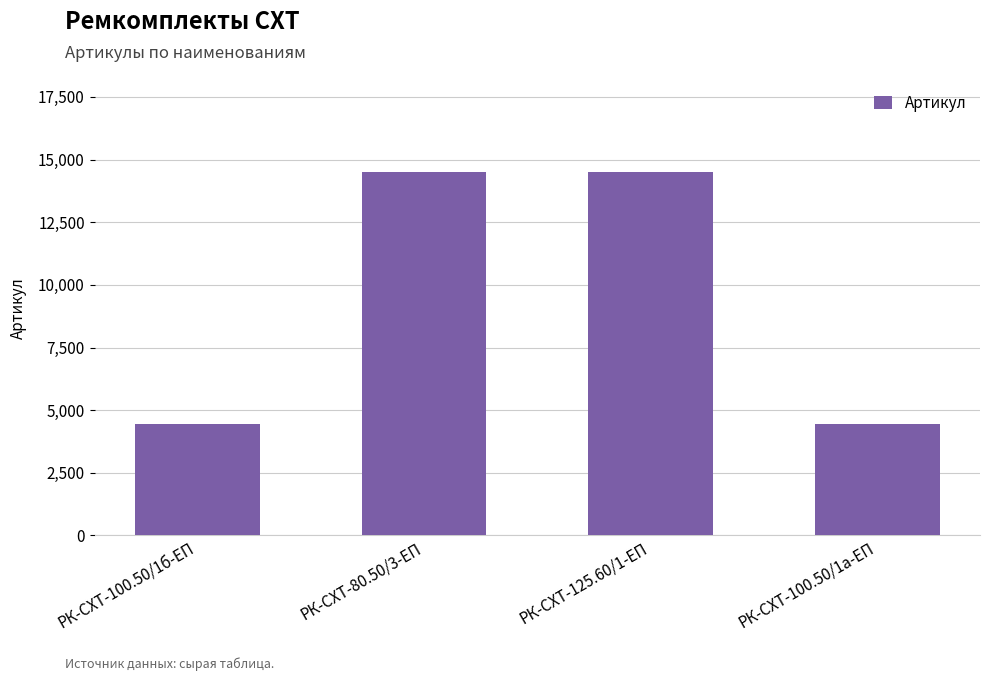

What is the sum of all values?

37878